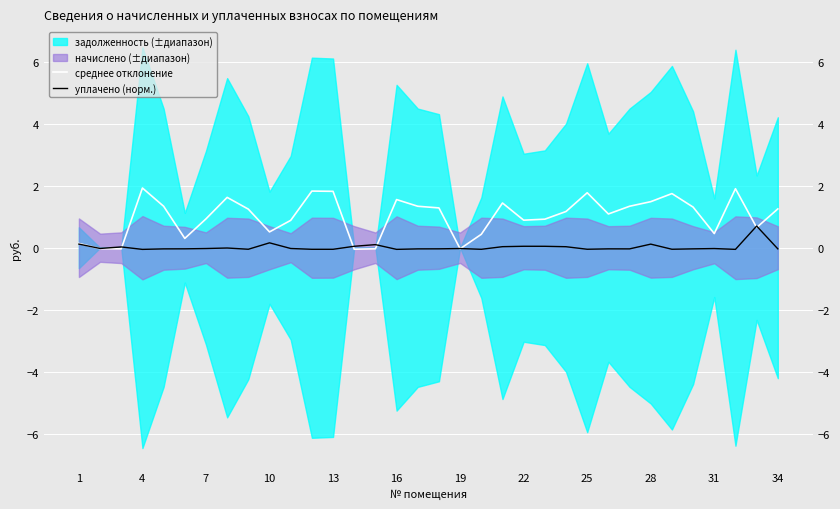

In уплачено (норм.), how many points are lower than both neighbors (excluding endpoints)?

10